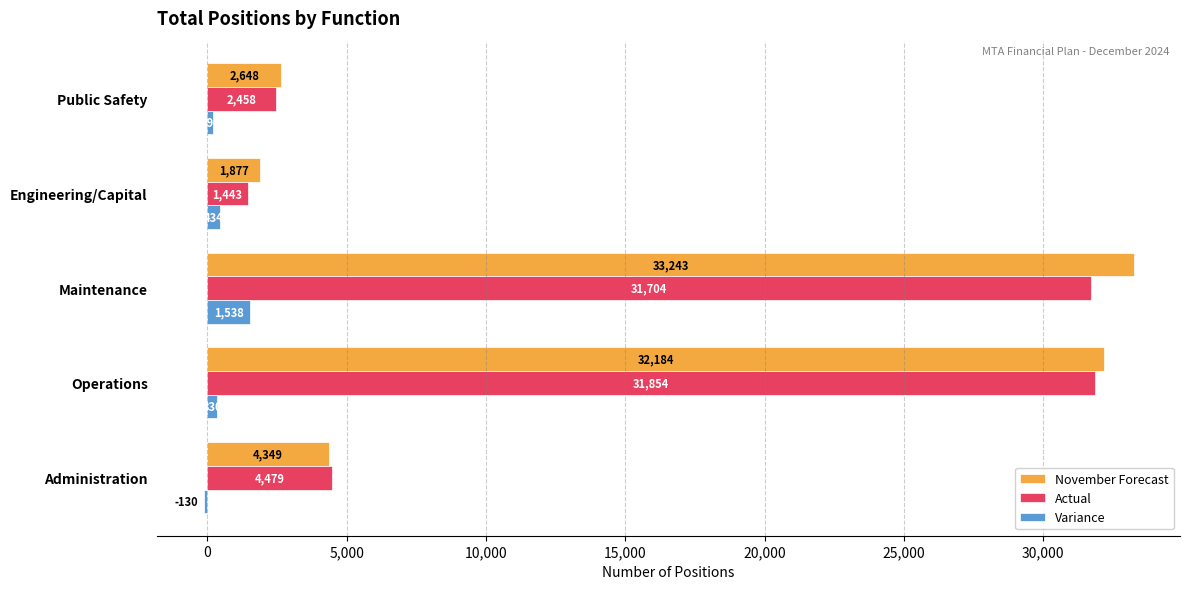

Is it true that November Forecast equals 10354.6 at Operations?

False